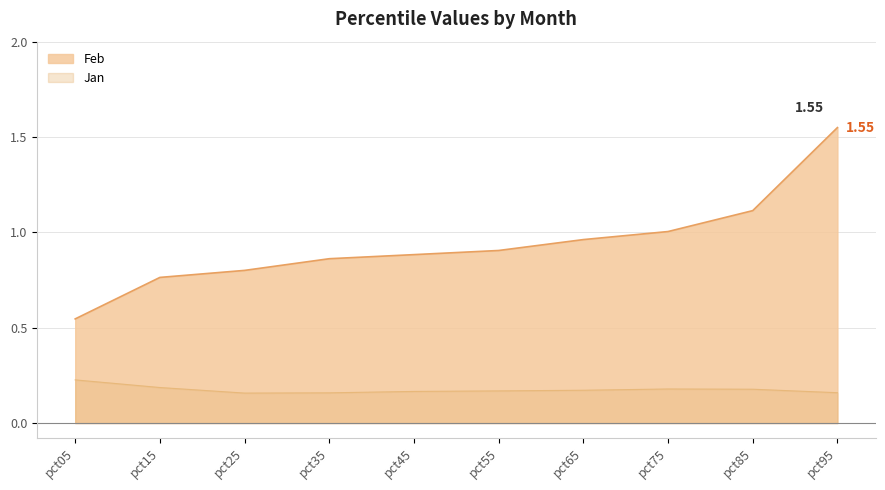

True or false: Jan and Feb cross at least once.

False